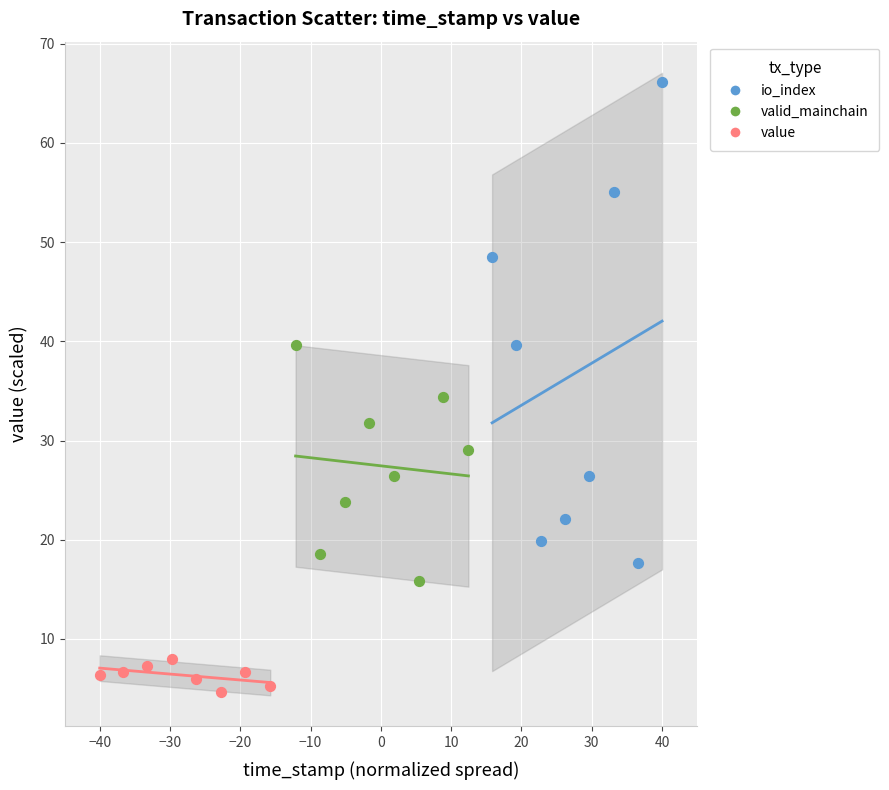

Which series reaches the maximum Y coordinate?

io_index